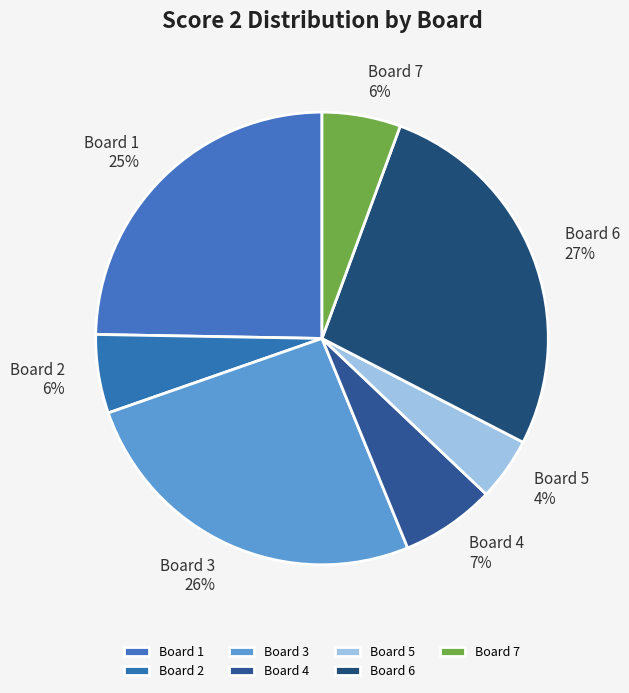

Is it true that Board 2 is 11% of the pie?

False